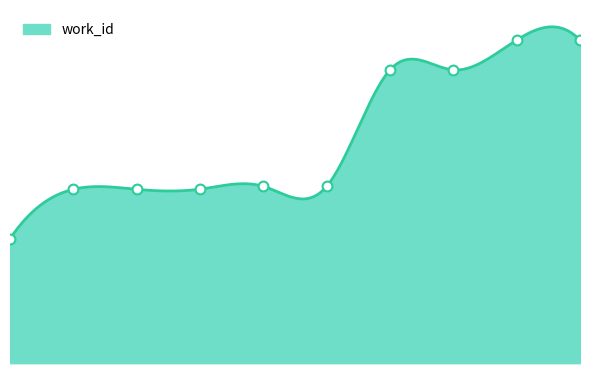

What is the change in value from 8465 to 11829?

+1278